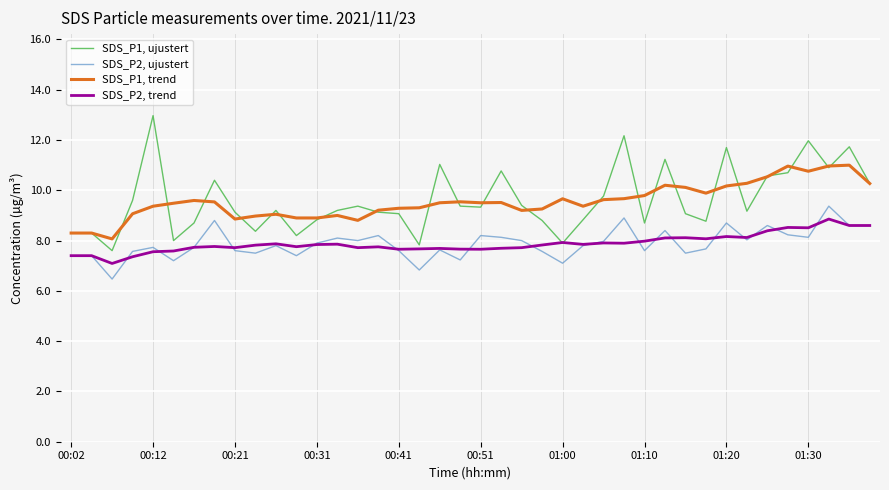

What is the average value of the SDS_P2, ujustert series?

7.9